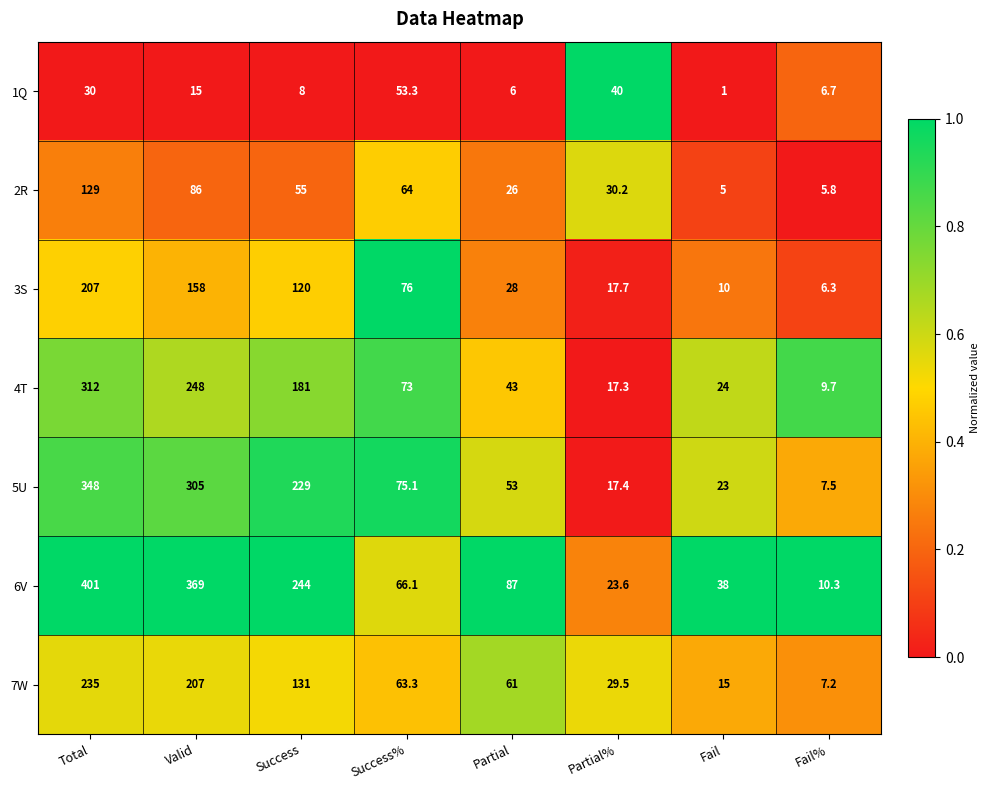

At which category does the chart reach its minimum across all series?

Fail